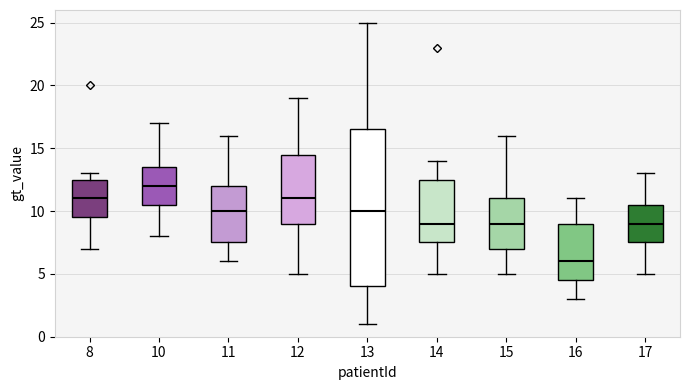

Which box has the highest median line?

10